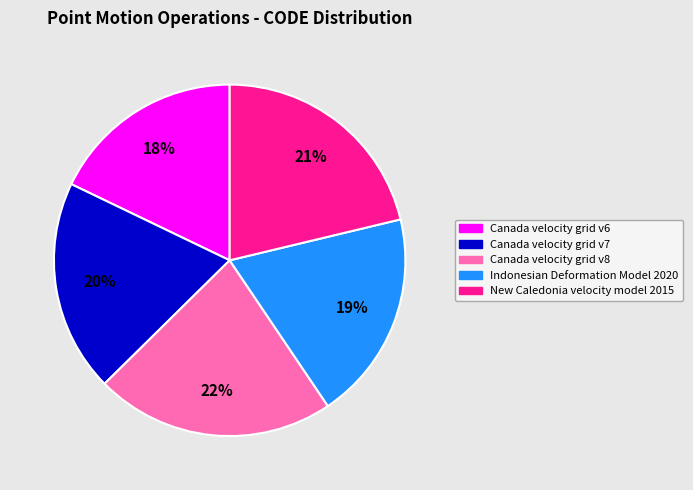

To the nearest percent, what is the average slice percentage?

20%